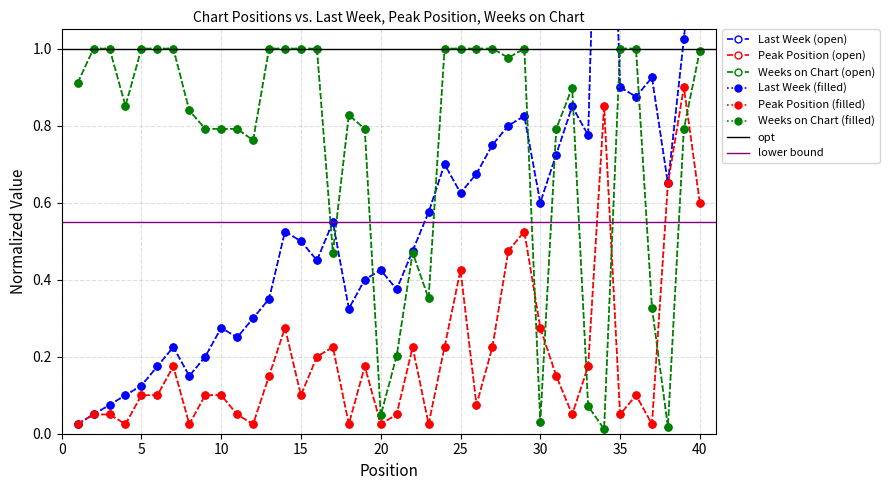

At which category does the chart reach its minimum across all series?

34